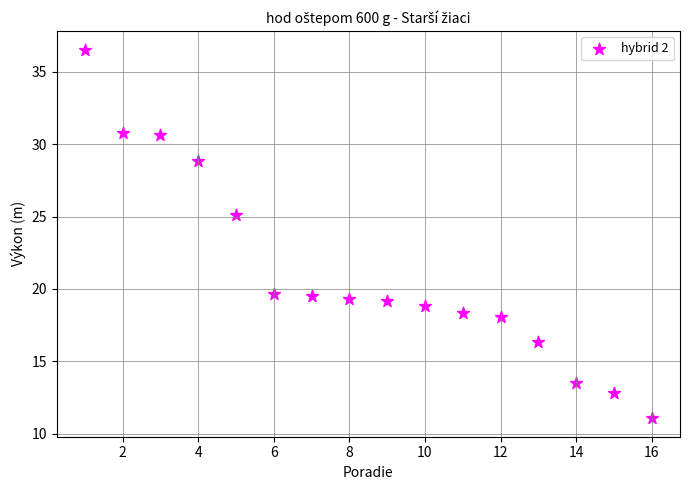

What is the range of X values (max minus min)?

15.0